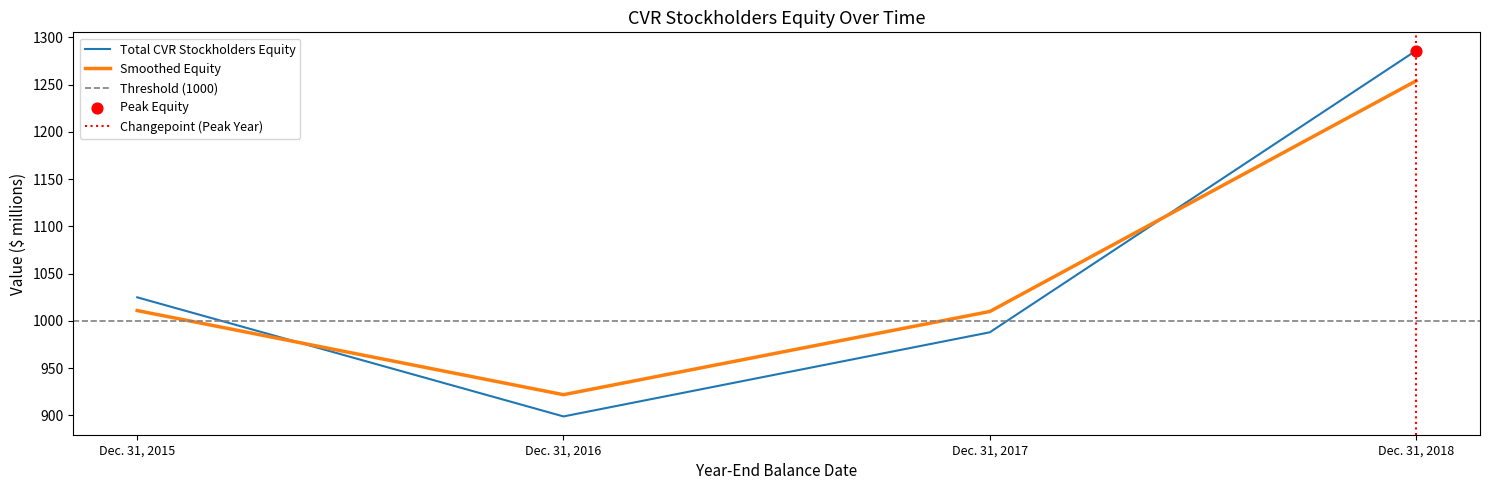

Approximately how many times larger is the value at Dec. 31, 2017 compared to Dec. 31, 2016?

1.1